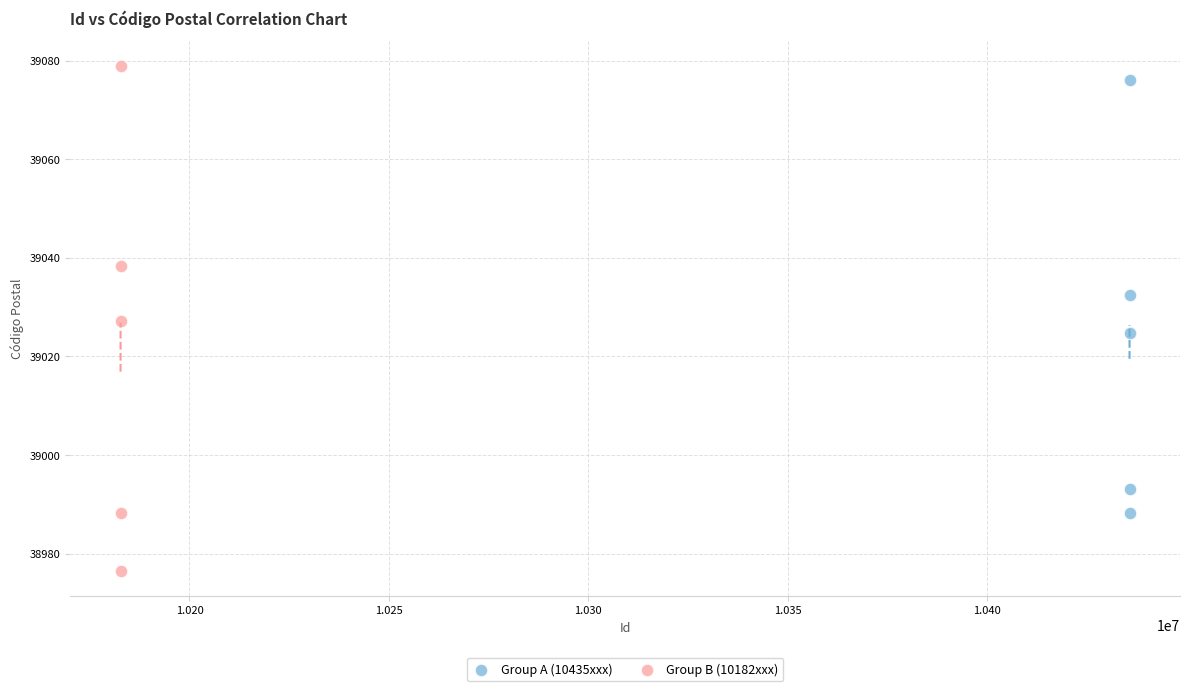

What are all the series names shown in the legend?

Group A (10435xxx), Group B (10182xxx)